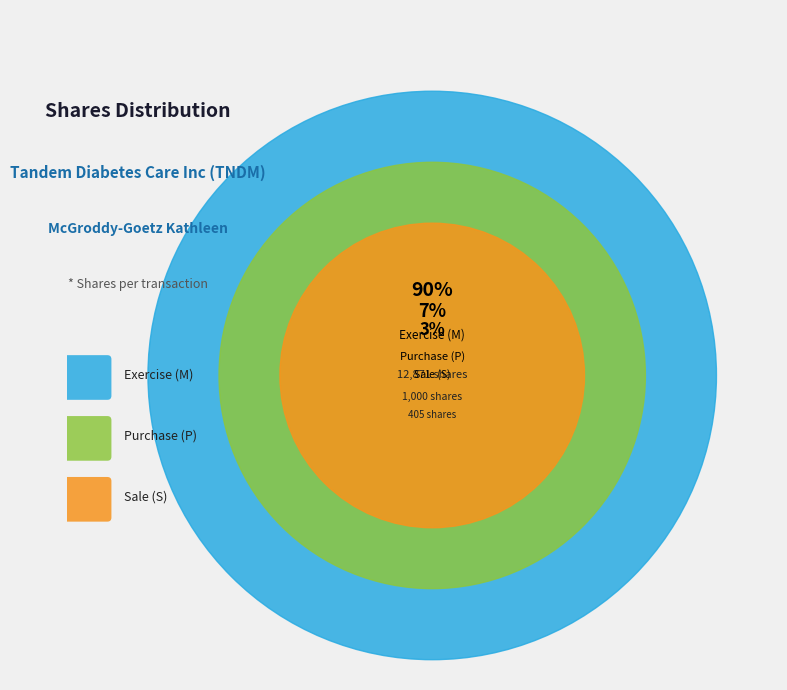

True or false: 2022-03-14 accounts for 11% of the total.

False